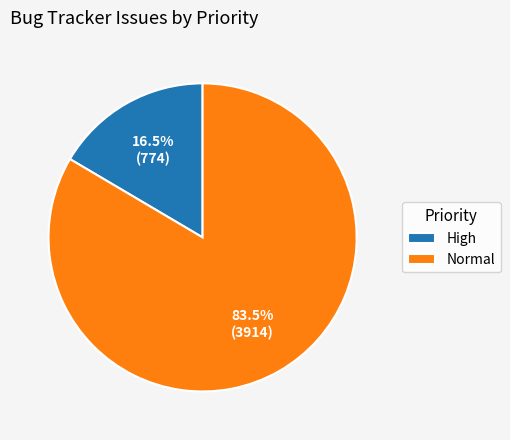

Which slice is the smallest?

High